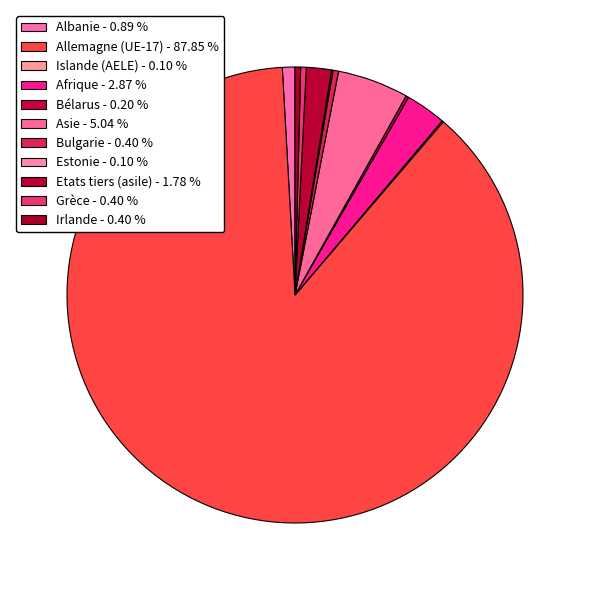

Rank the categories by value from highest to lowest.

Allemagne (UE-17), Asie, Afrique, Etats tiers (asile), Albanie, Bulgarie, Grèce, Irlande, Bélarus, Islande (AELE), Estonie